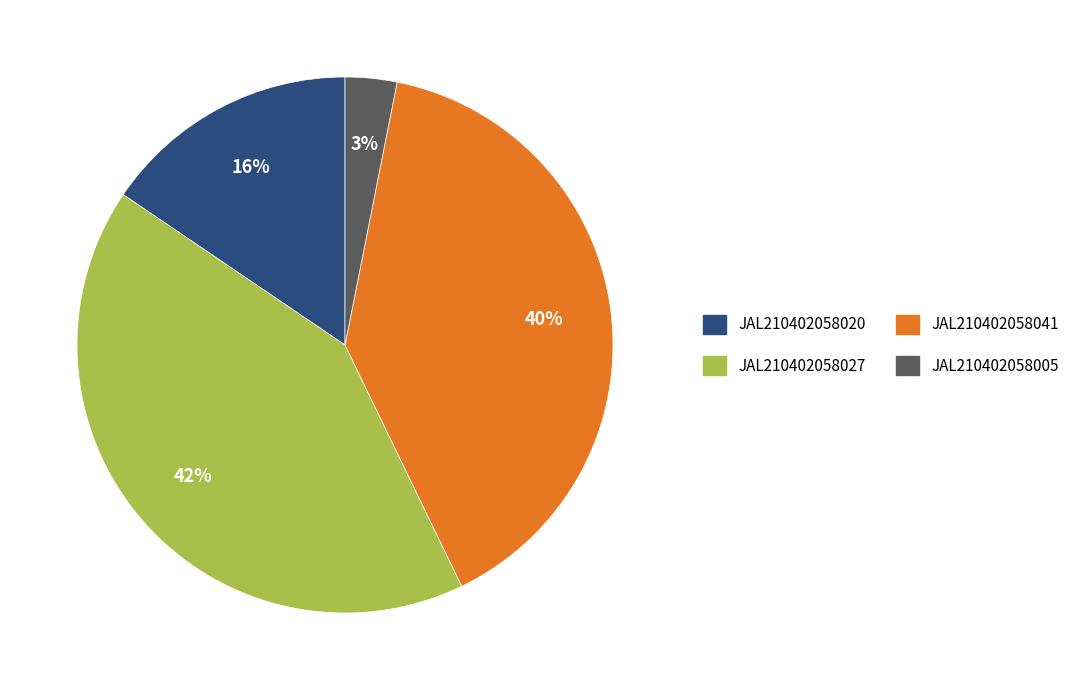

Count the number of slices in the pie.

4